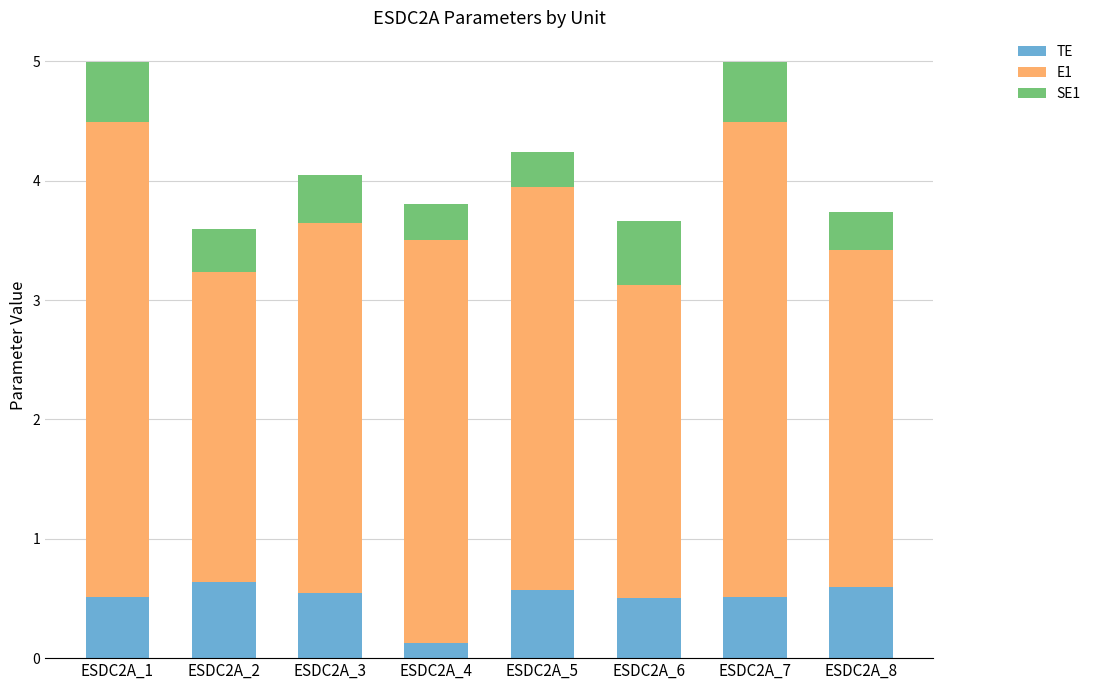

What are all the series names shown in the legend?

TE, E1, SE1